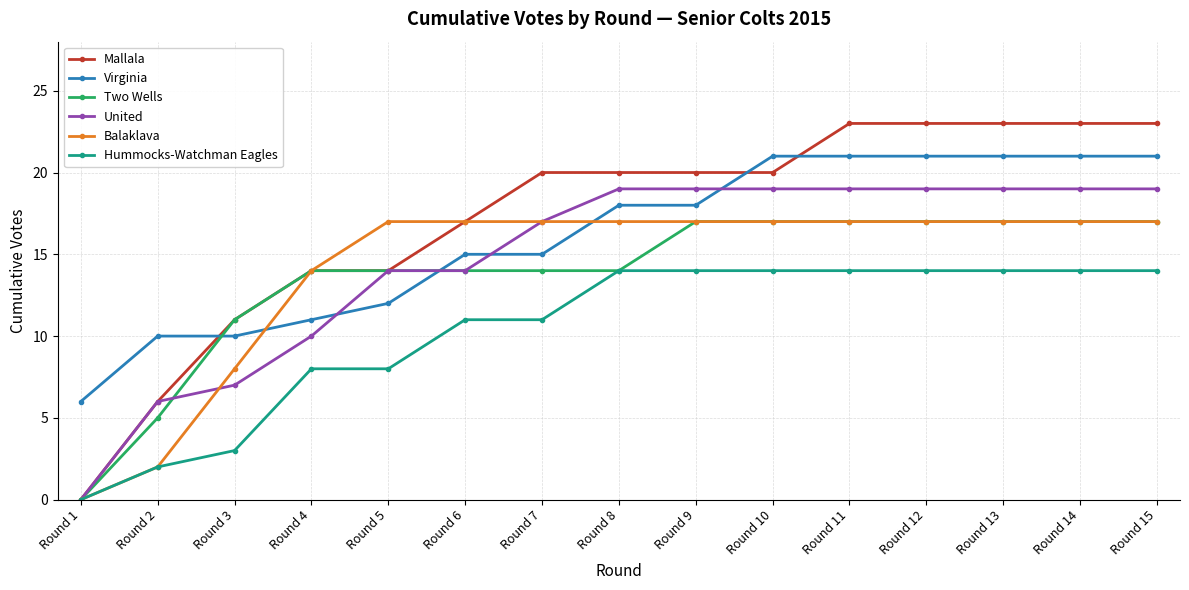

Which category has the lowest value in the Hummocks-Watchman Eagles series?

Round 1